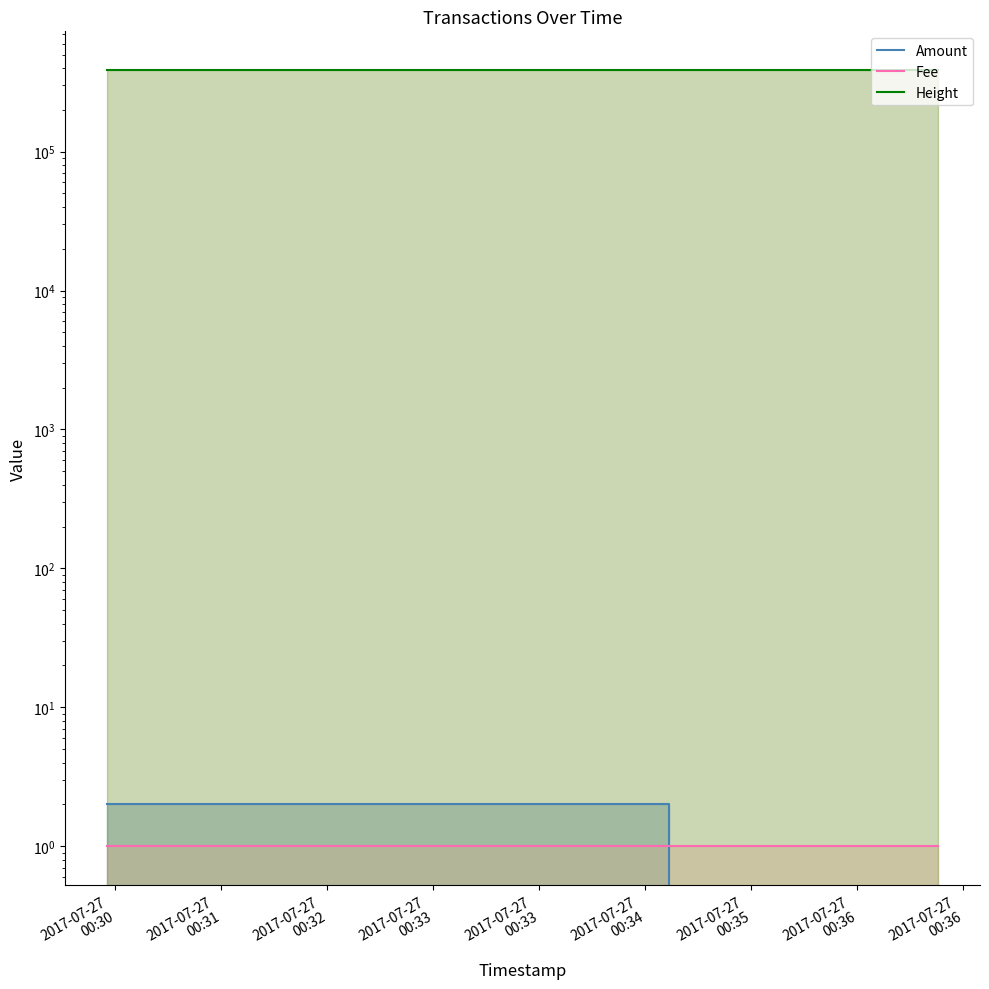

What is the sum of the Fee values at 2017-07-27
00:30 and 2017-07-27
00:30?

2